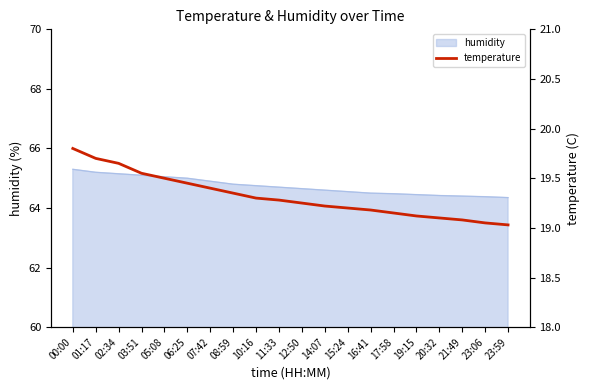

What is the label of the 4th point from the right?

20:32